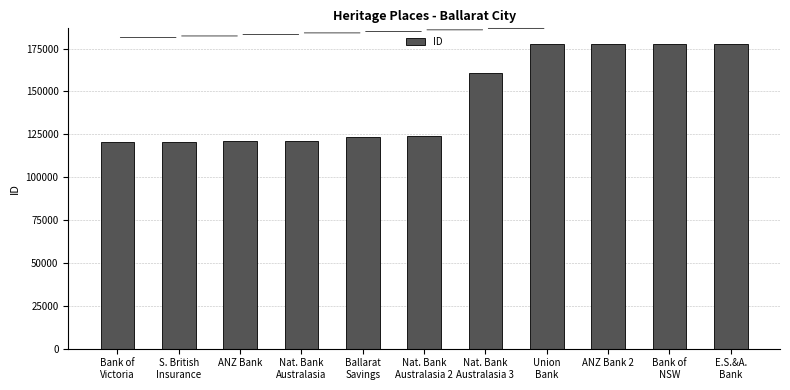

What is the difference between the second highest and minimum values?

57582